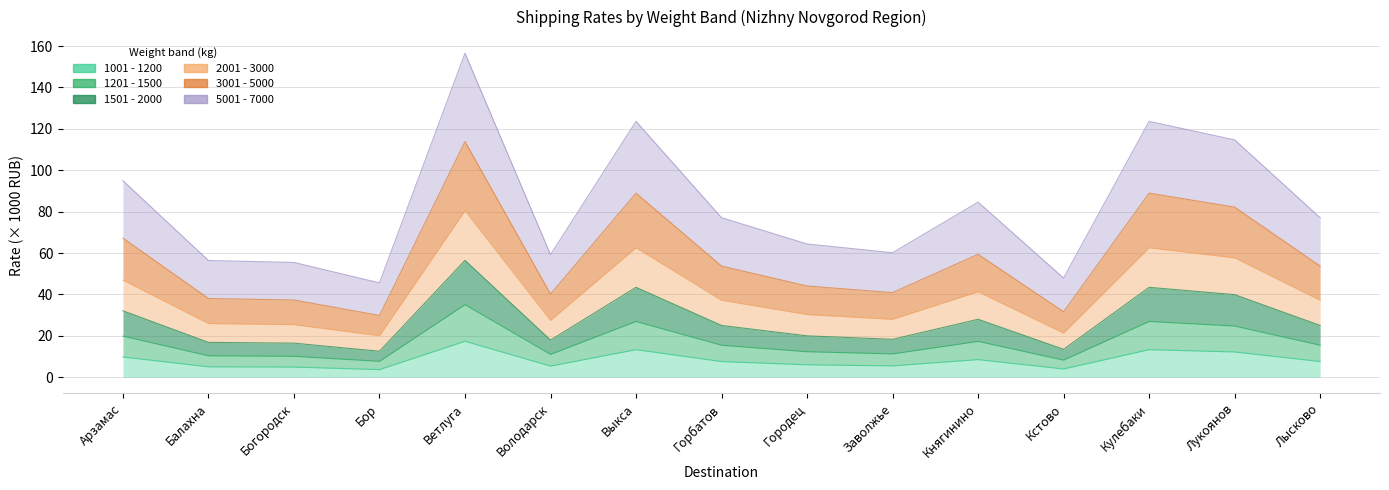

What is the spread (max minus min) of values at Выкса?

110.3